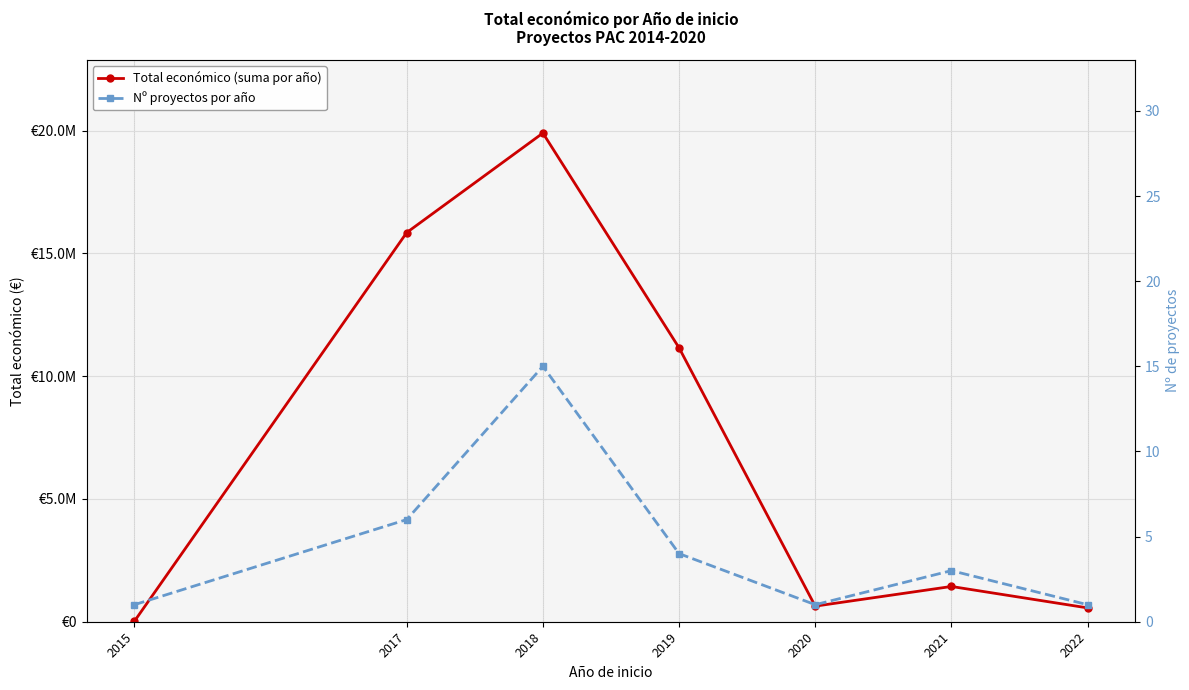

How many interior local valleys does the Nº proyectos por año series have?

1